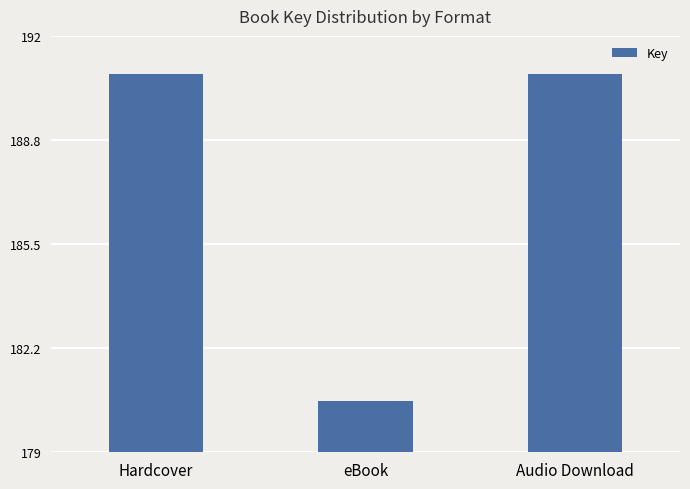

Does the chart contain any negative values?

No